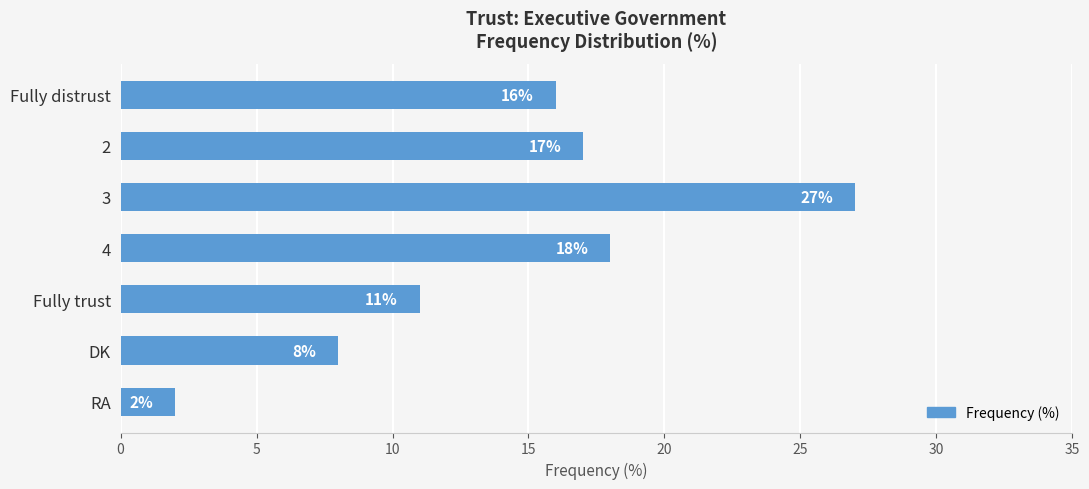

The value at DK is 8. True or false?

True